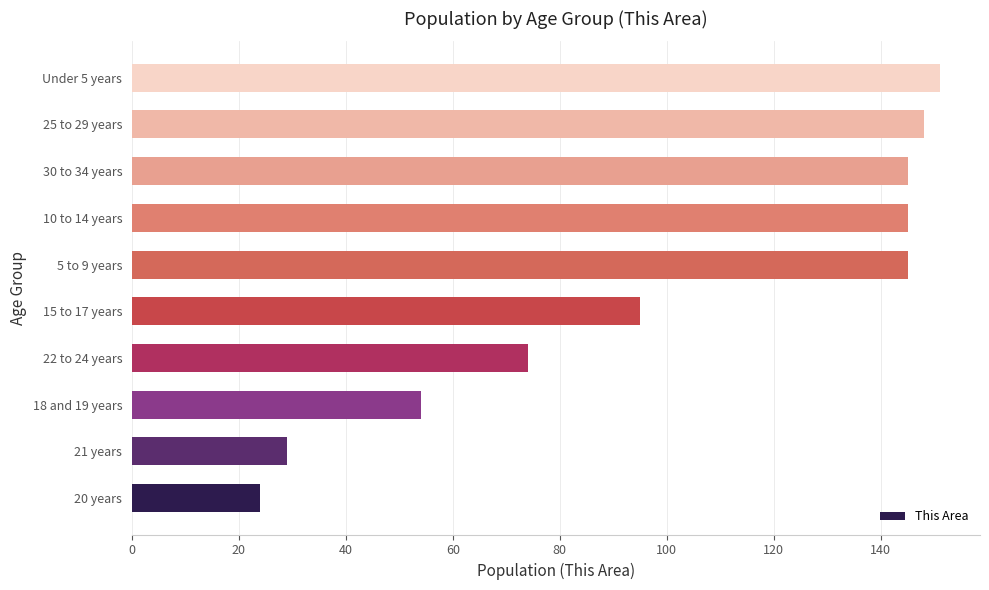

Which category has the highest value across all series?

Under 5 years